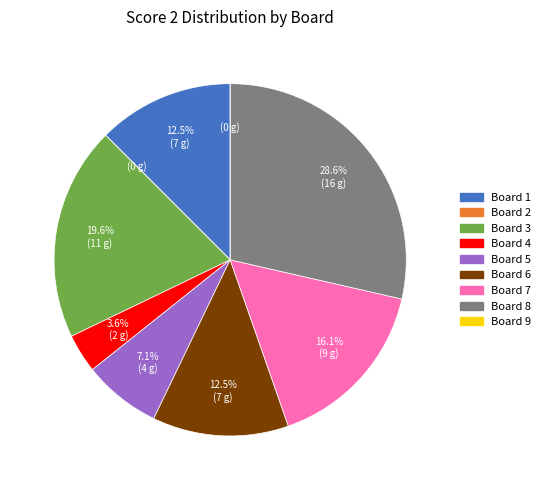

The Board 3 slice represents 30% of the pie. True or false?

False